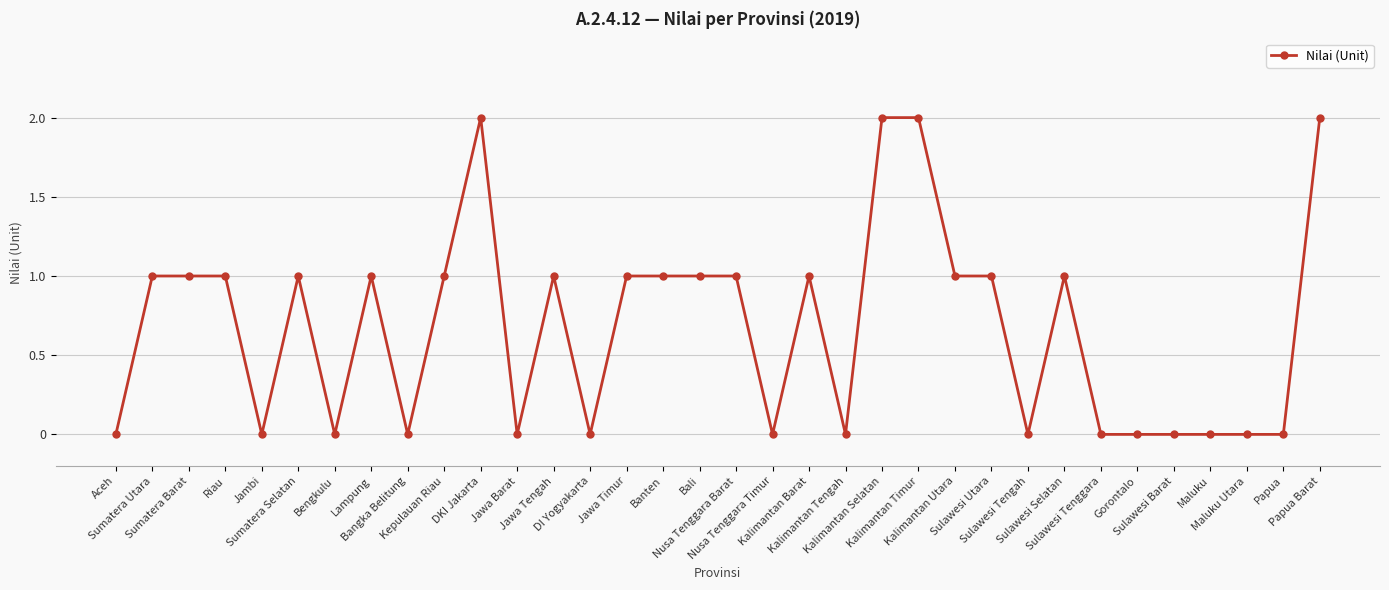

What is the average value?

1